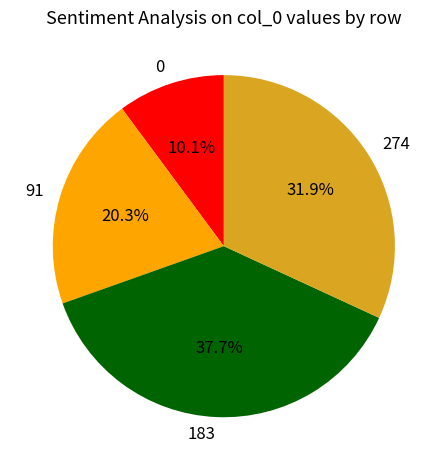

To the nearest percent, what percentage of the pie is 91?

20%